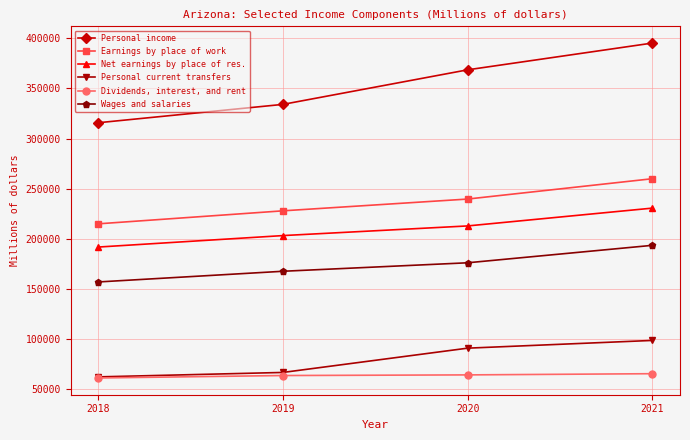

Where is Personal income nearest to the value 355421?

2020